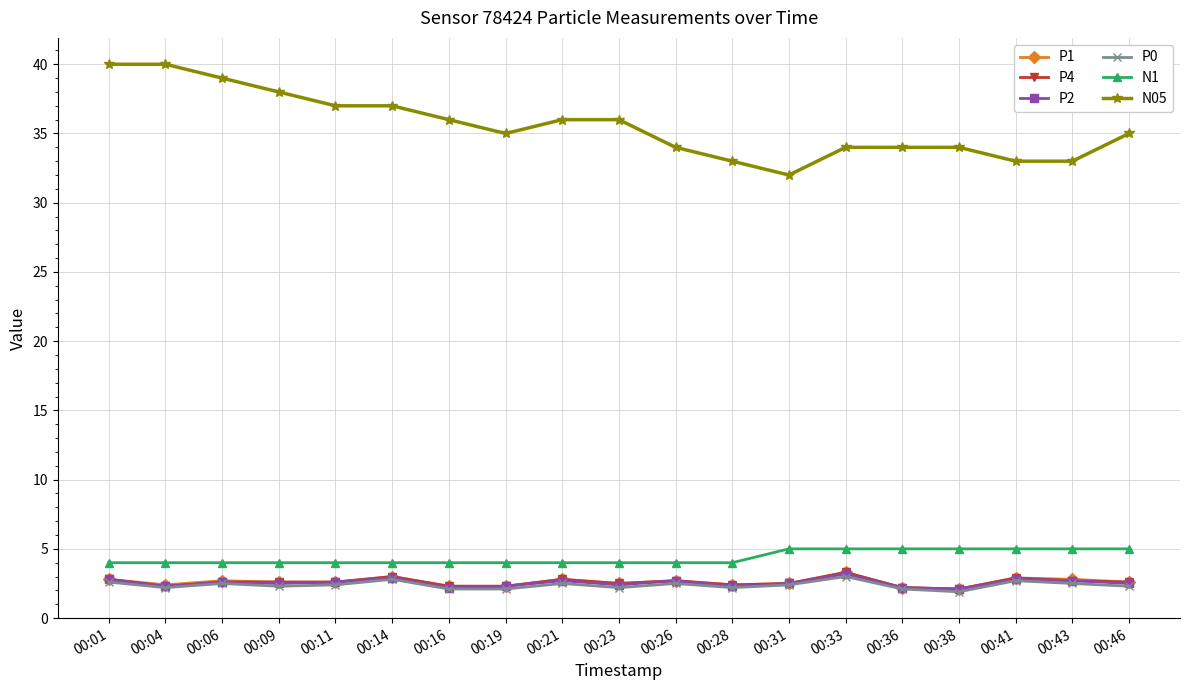

What is the difference between the P2 values at 00:33 and 00:01?

0.4